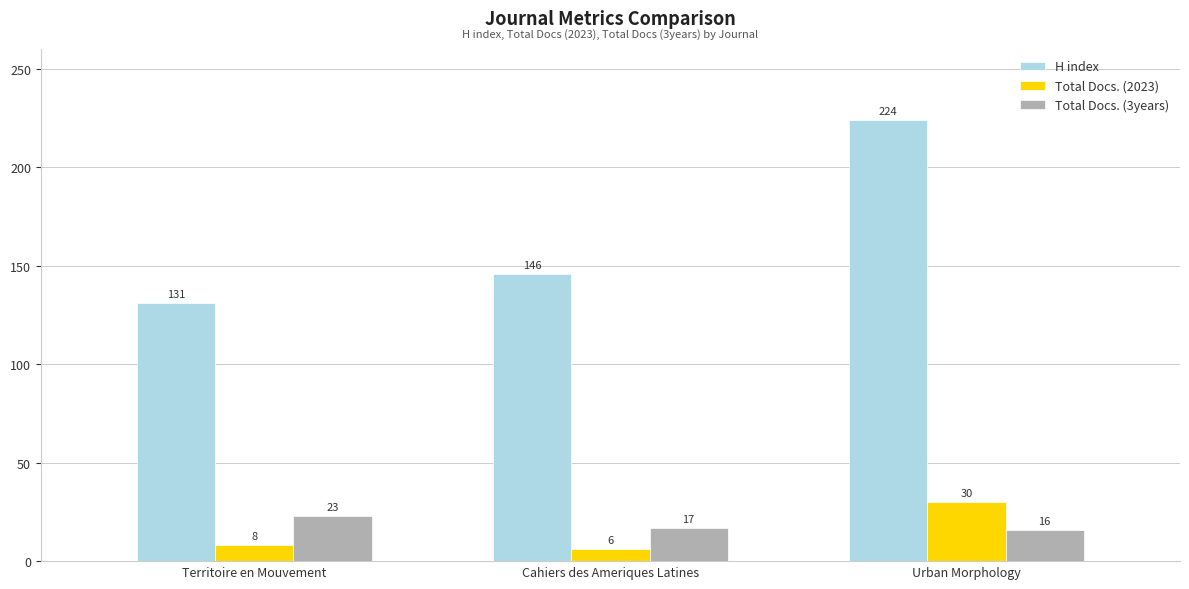

Where does the Total Docs. (3years) series first go above 17?

Territoire en Mouvement